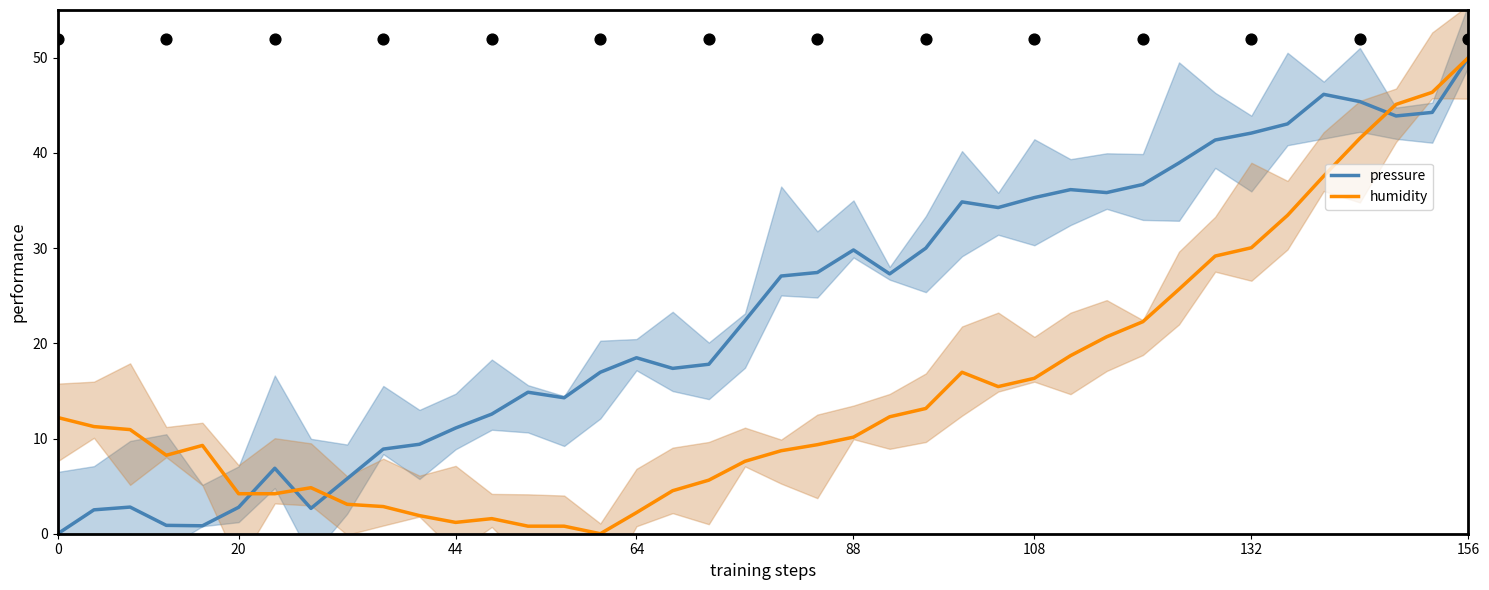

Which series has the largest Y range (max minus min)?

pressure